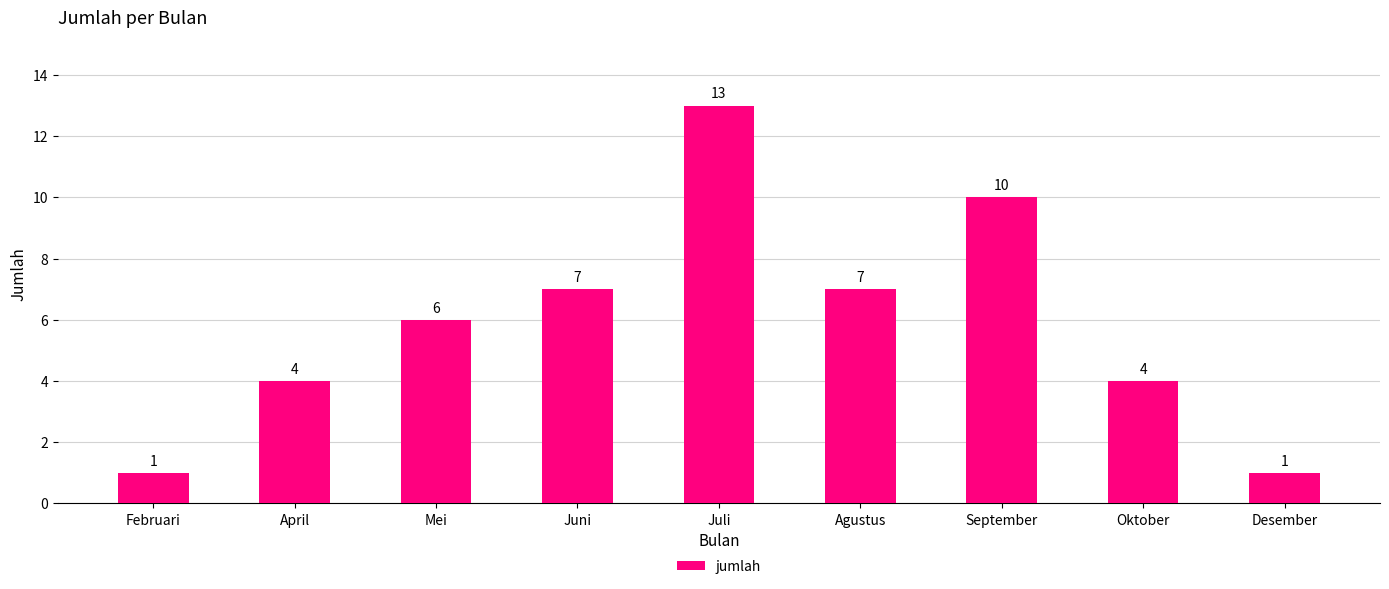

What is the ratio of the value at April to the value at Desember?

4.0